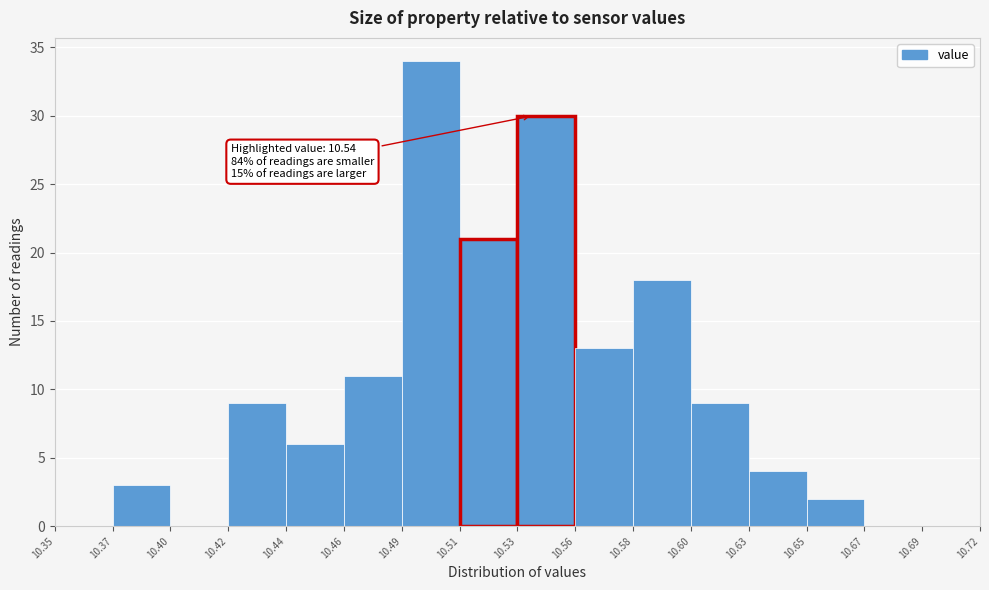

Reading left to right, what are all the values shown in this chart?

10.35=0	10.37=3	10.40=0	10.42=9	10.44=6	10.46=11	10.49=34	10.51=21	10.53=30	10.56=13	10.58=18	10.60=9	10.63=4	10.65=2	10.67=0	10.69=0